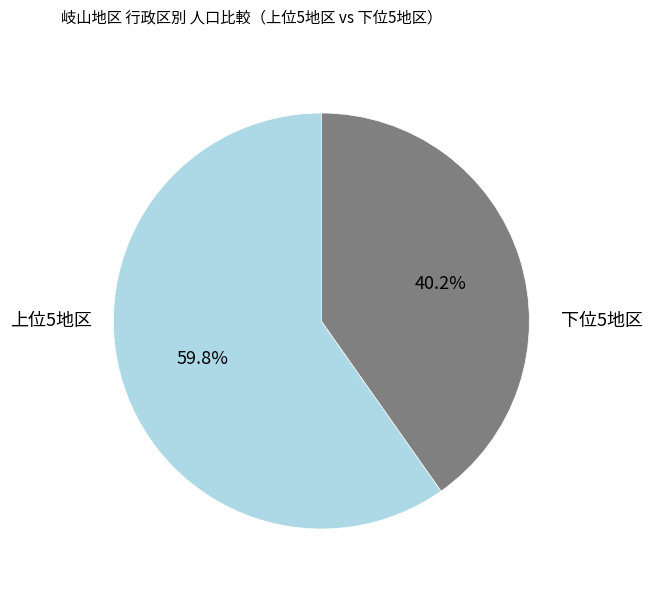

Is there a majority slice in this chart?

Yes